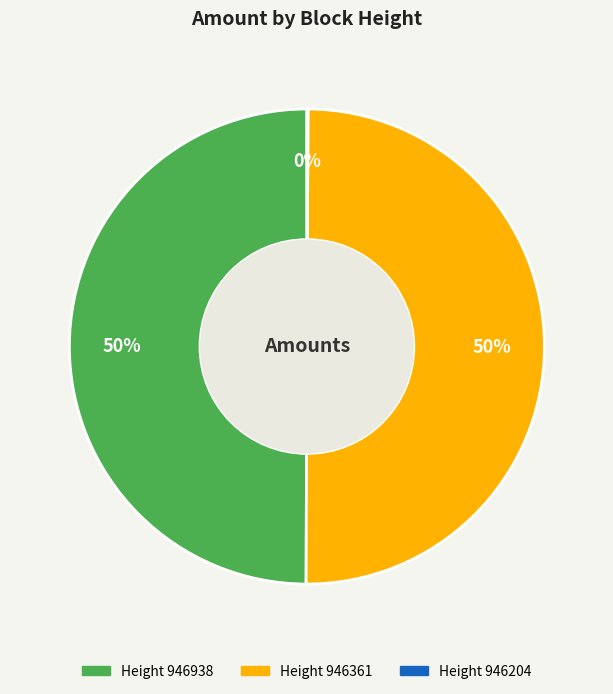

To the nearest percent, what is the average slice percentage?

33%